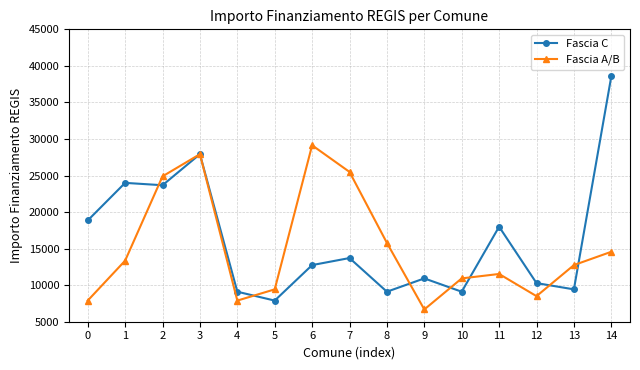

What is the average value of the Fascia A/B series?

15116